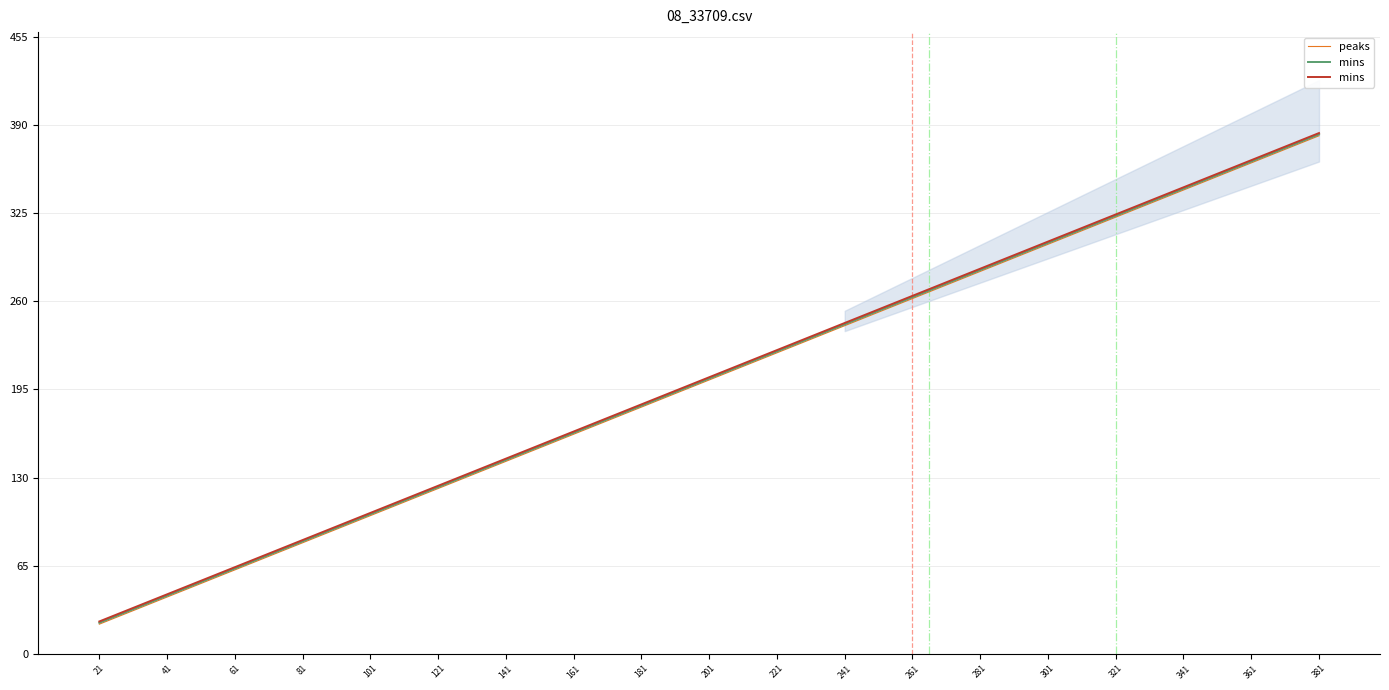

Between 281 and 361, which is larger?

361